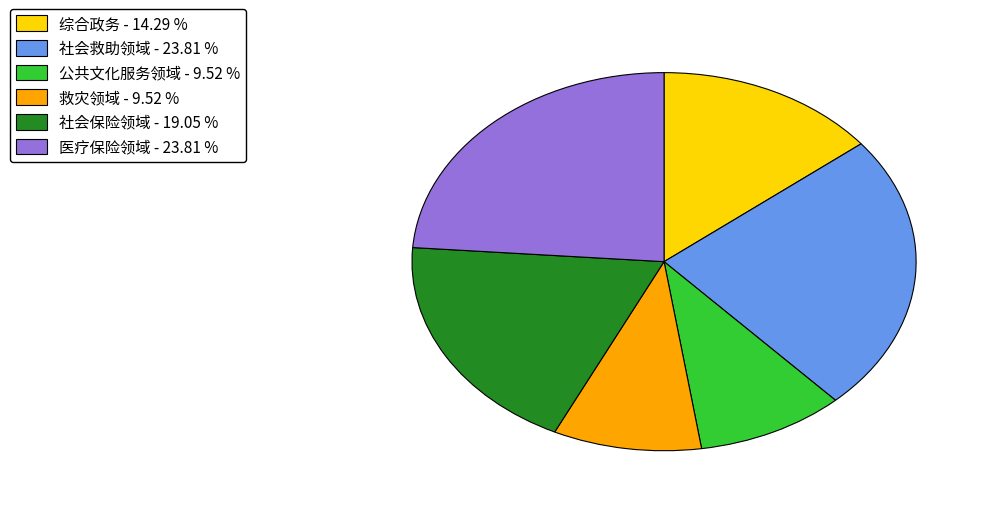

Does 社会救助领域 represent more than half of the total?

No